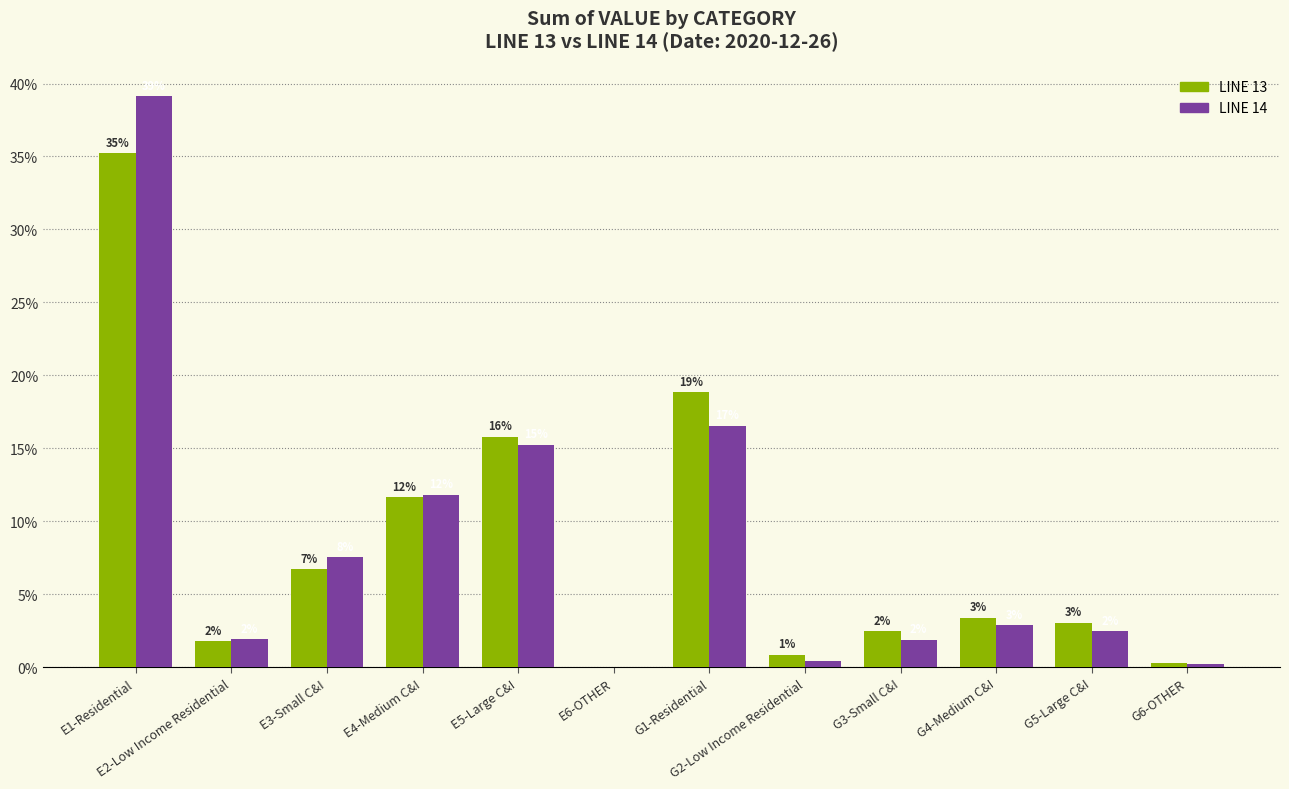

At which category is the sum across all series the highest?

E1-Residential